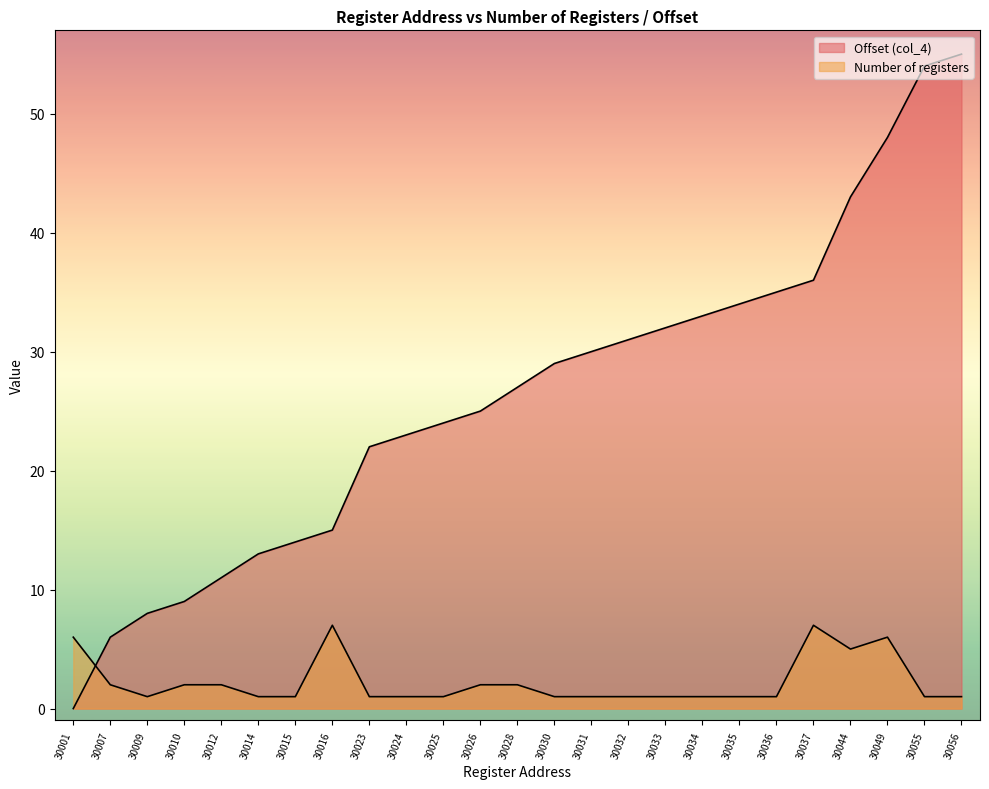

What is the difference between the second highest and minimum values in the Number of registers series?

6